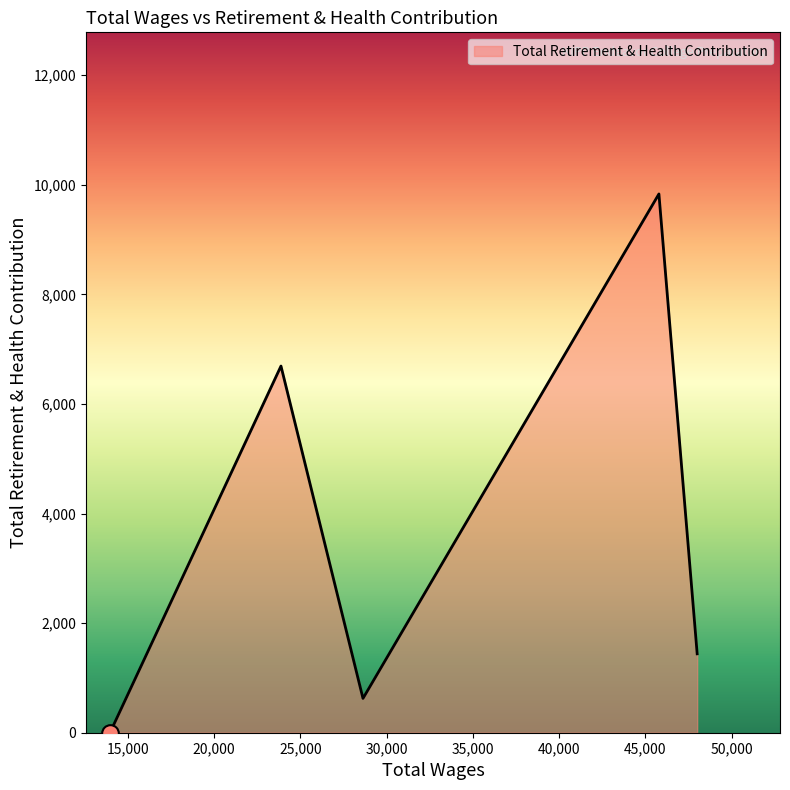

How many interior local peaks (higher than both neighbors) does the data have?

2